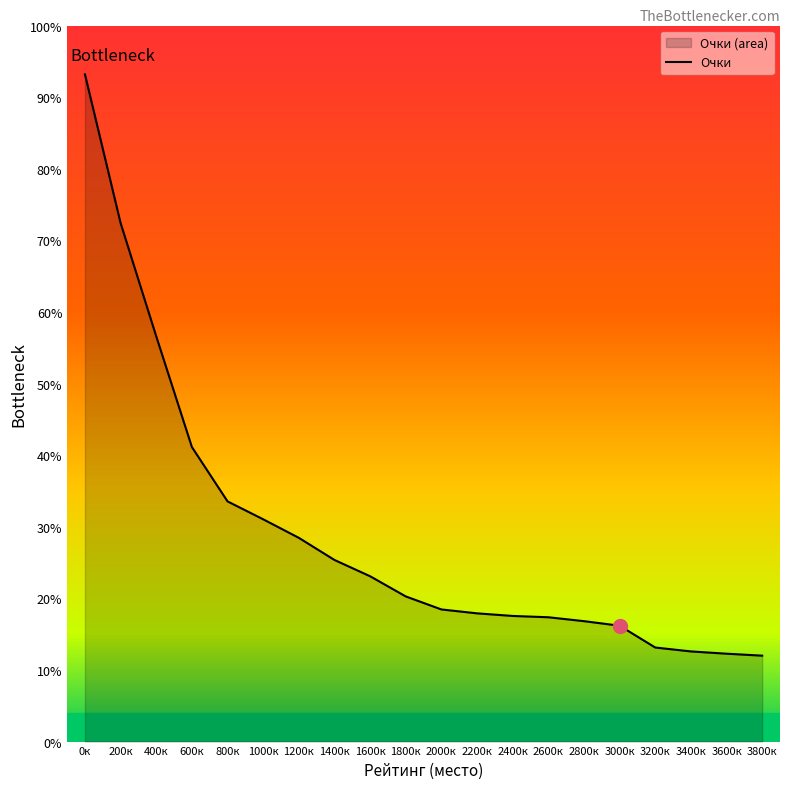

True or false: the data has more than 0 interior local peaks.

False